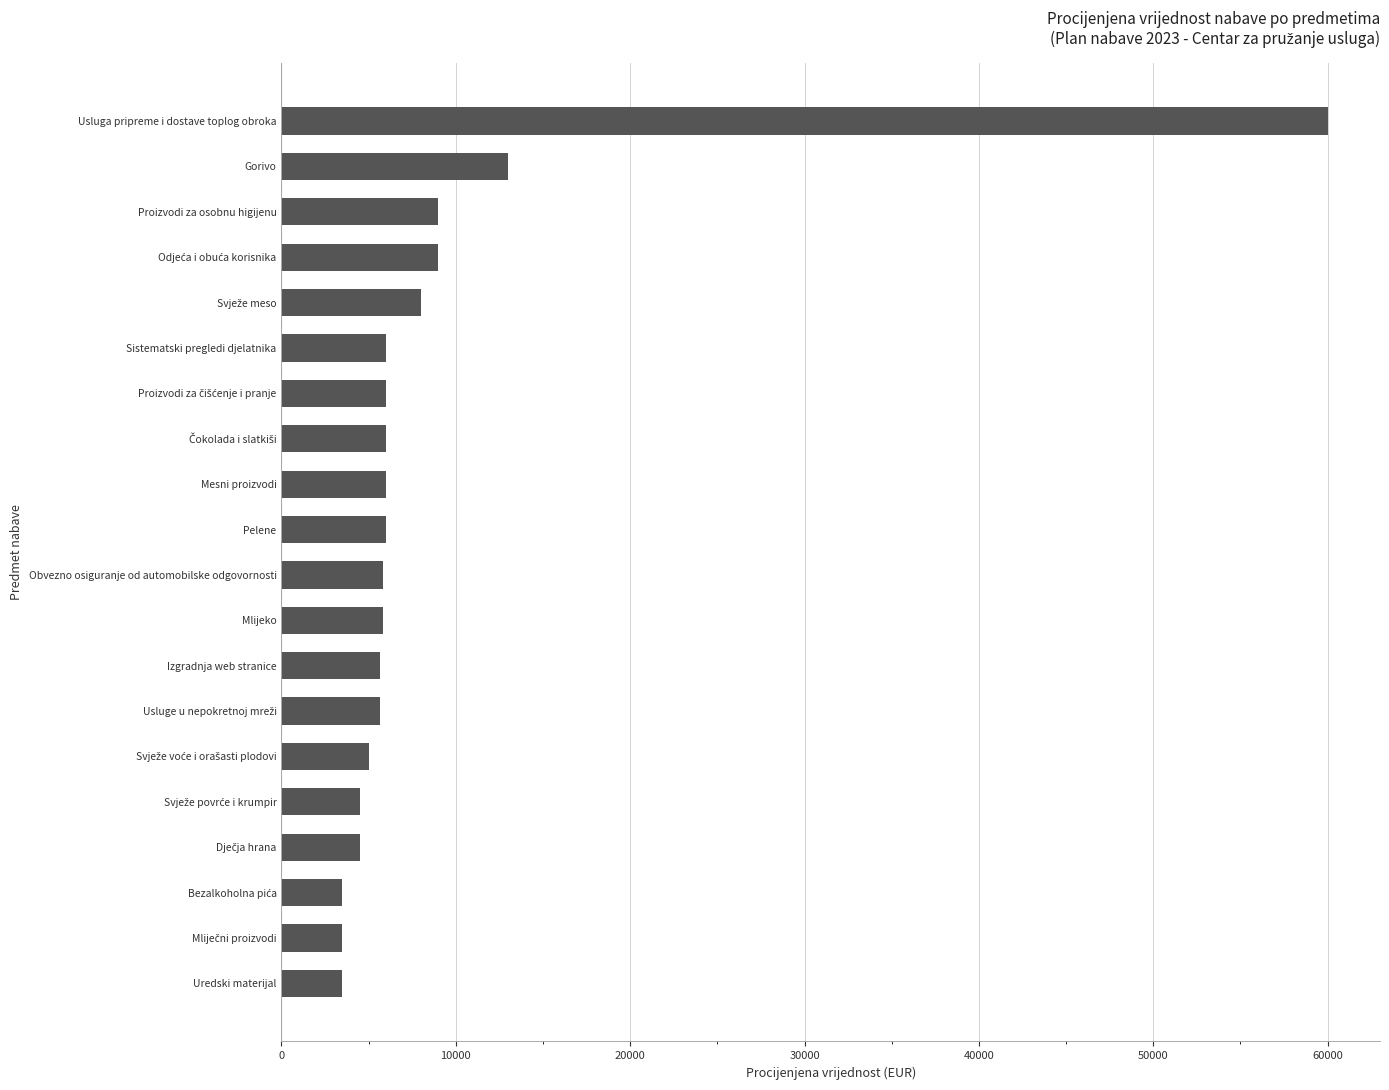

What is the greatest value displayed?

60000.0